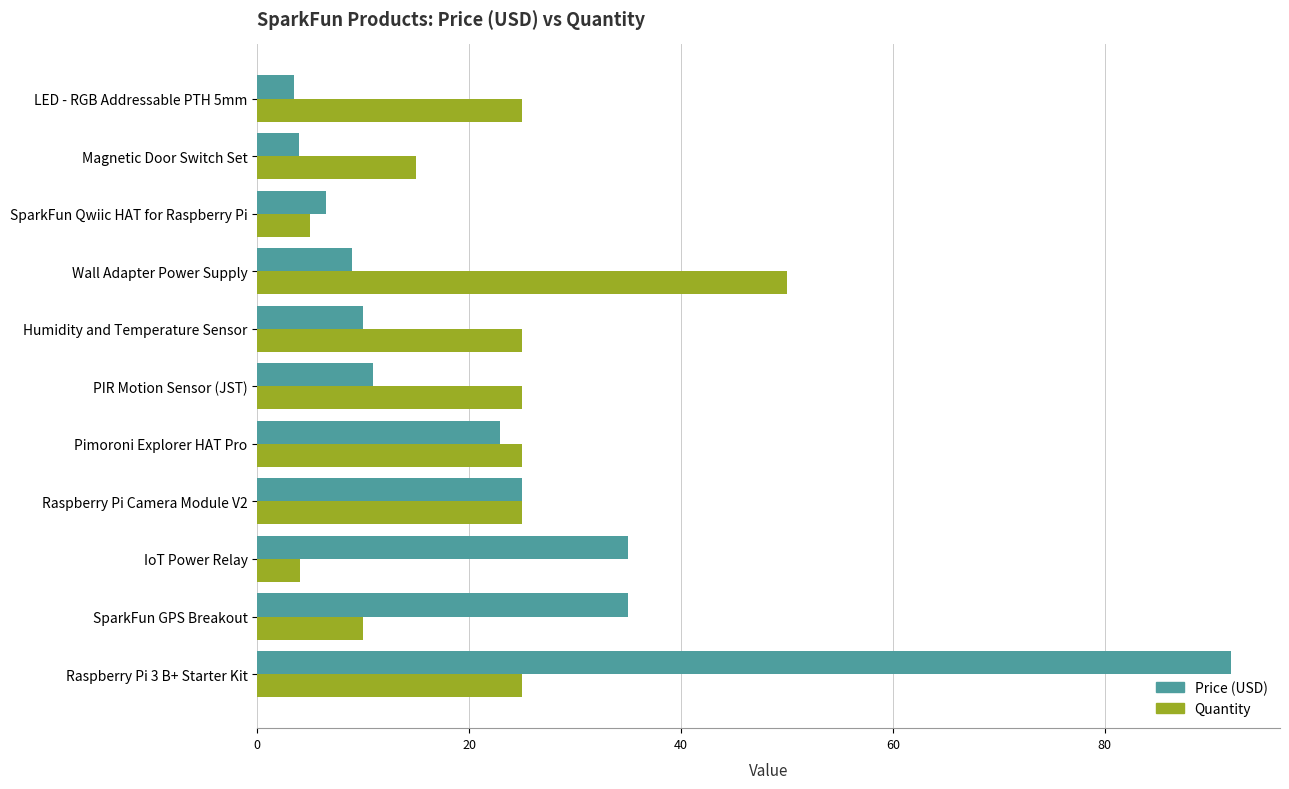

Which label corresponds to the largest value in the chart?

Raspberry Pi 3 B+ Starter Kit